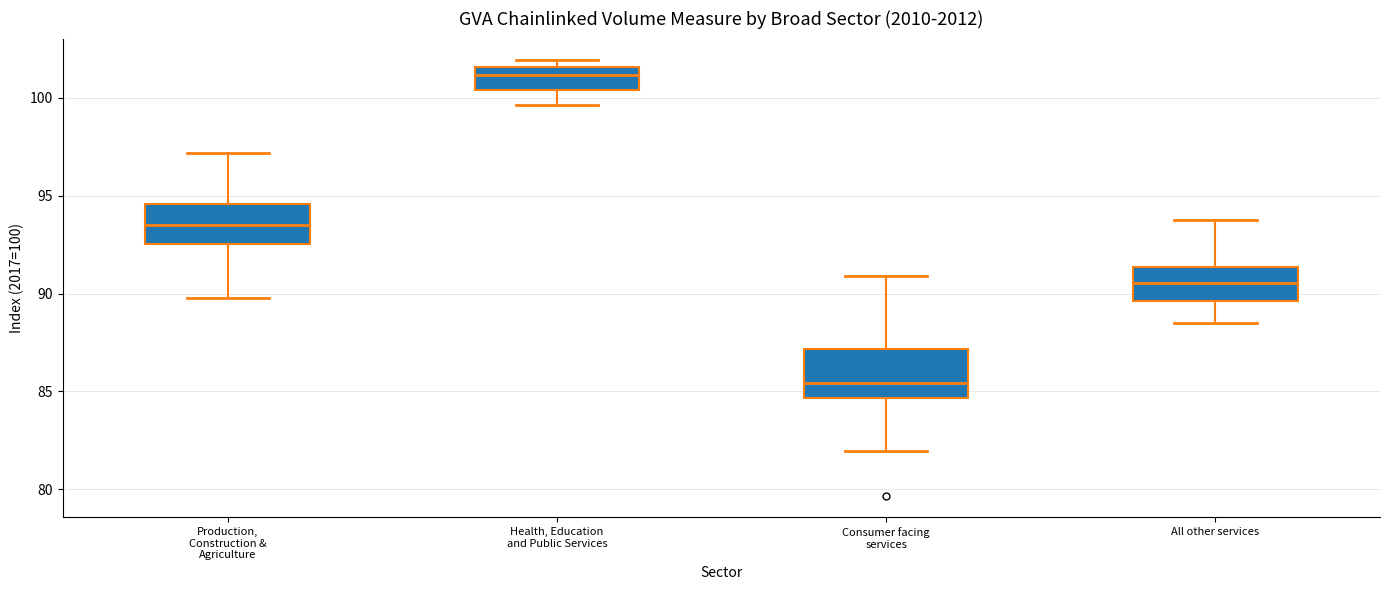

Reading left to right, read every box against the y-axis: the position of its median line, the range the box covers, and the ends of its whiskers. The values are not printed on the chart, so give them approximately, as read against the axis.

Production, Construction & Agriculture: median 93.5, box 92.5 to 94.5, whiskers 90.0 to 97.0
Health, Education and Public Services: median 101.0, box 100.5 to 101.5, whiskers 99.5 to 102.0
Consumer facing services: median 85.5, box 84.5 to 87.0, whiskers 82.0 to 91.0
All other services: median 90.5, box 89.5 to 91.5, whiskers 88.5 to 94.0